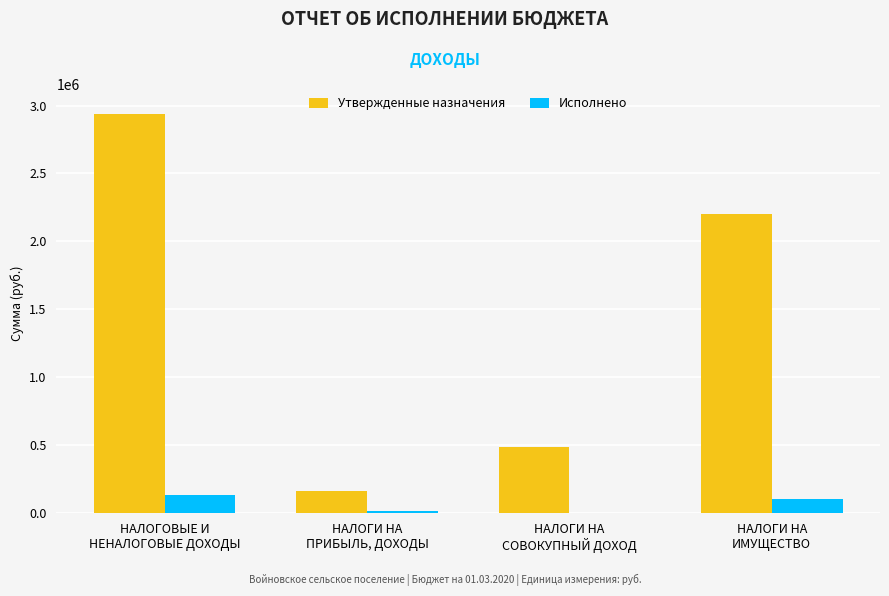

How many series are shown in this chart?

2